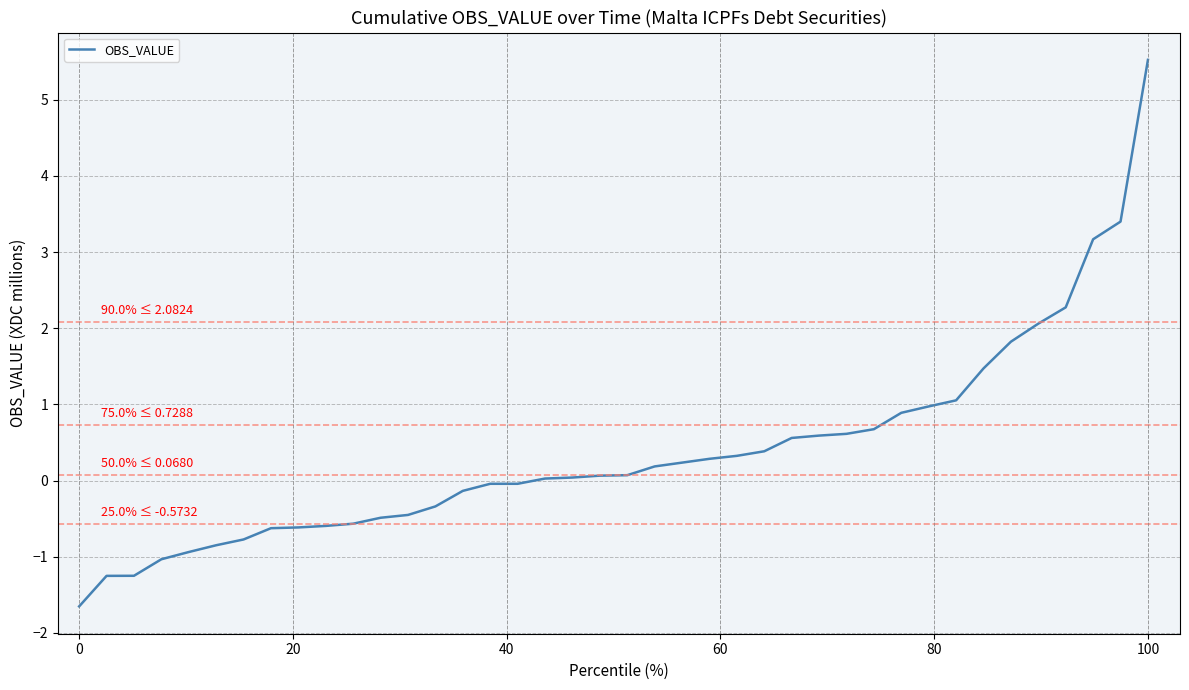

What is the difference between the maximum and minimum values?

7.2